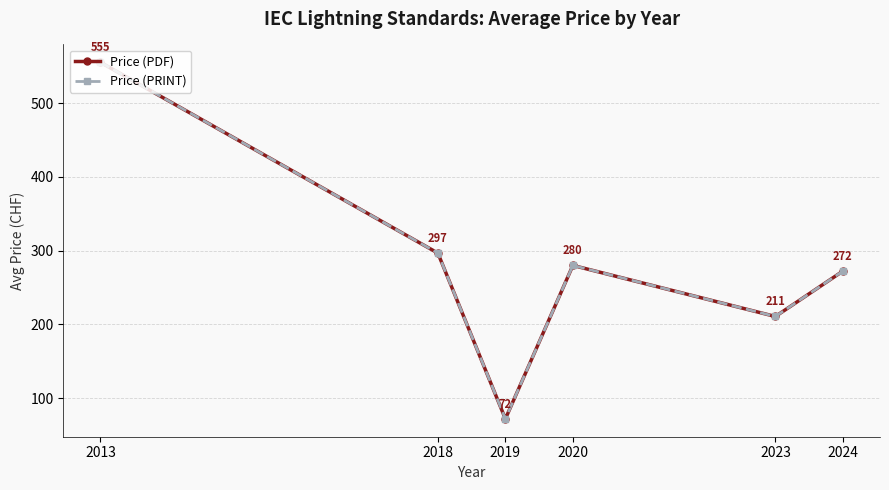

What is the sum of the Price (PRINT) values at 2020 and 2018?

576.7